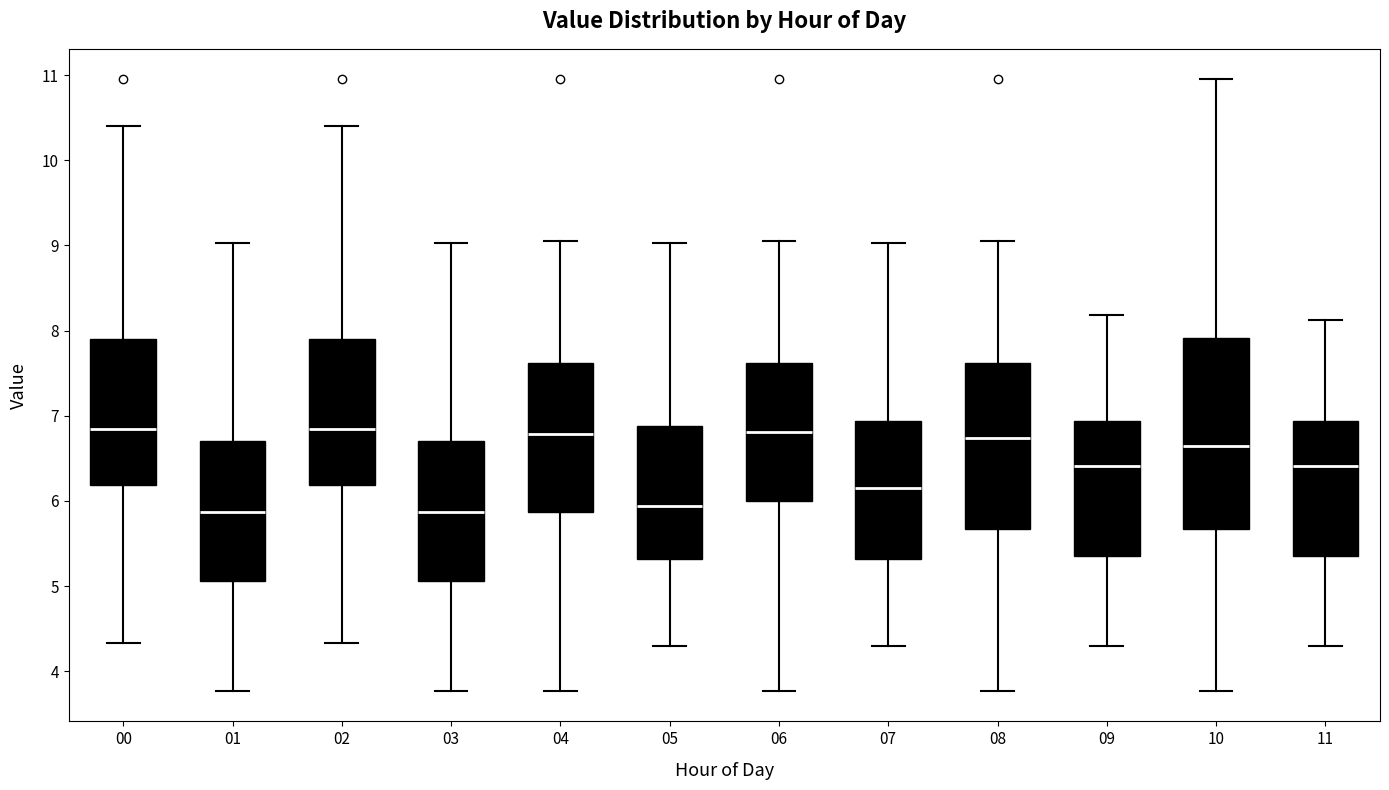

Reading left to right, read every box against the y-axis: the position of its median line, the range the box covers, and the ends of its whiskers. The values are not printed on the chart, so give them approximately, as read against the axis.

00: median 6.9, box 6.2 to 7.9, whiskers 4.3 to 10.4
01: median 5.9, box 5.1 to 6.7, whiskers 3.8 to 9.0
02: median 6.9, box 6.2 to 7.9, whiskers 4.3 to 10.4
03: median 5.9, box 5.1 to 6.7, whiskers 3.8 to 9.0
04: median 6.8, box 5.9 to 7.6, whiskers 3.8 to 9.1
05: median 5.9, box 5.3 to 6.9, whiskers 4.3 to 9.0
06: median 6.8, box 6.0 to 7.6, whiskers 3.8 to 9.1
07: median 6.2, box 5.3 to 6.9, whiskers 4.3 to 9.0
08: median 6.7, box 5.7 to 7.6, whiskers 3.8 to 9.1
09: median 6.4, box 5.4 to 6.9, whiskers 4.3 to 8.2
10: median 6.7, box 5.7 to 7.9, whiskers 3.8 to 11.0
11: median 6.4, box 5.4 to 6.9, whiskers 4.3 to 8.1